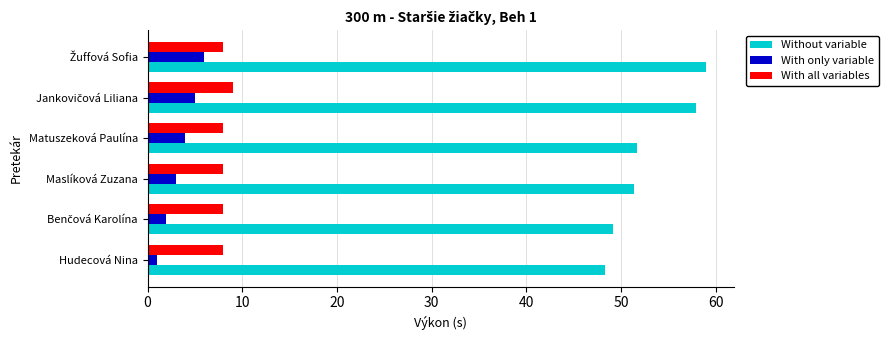

What is the greatest value displayed?

59.0